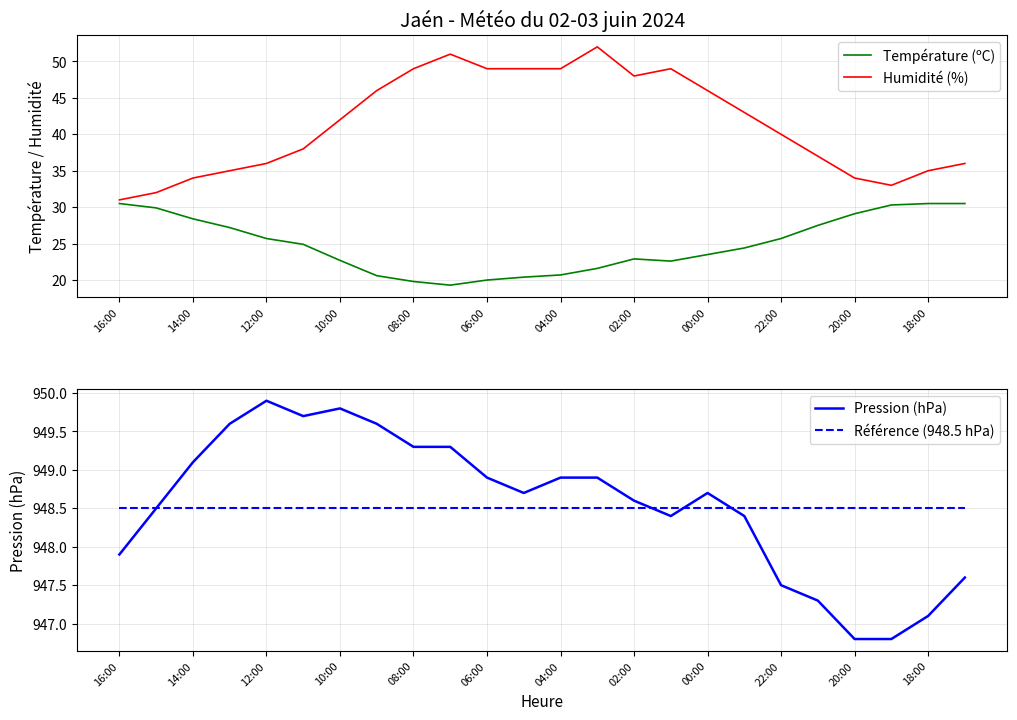

Where is Pression (hPa) nearest to the value 948?

16:00